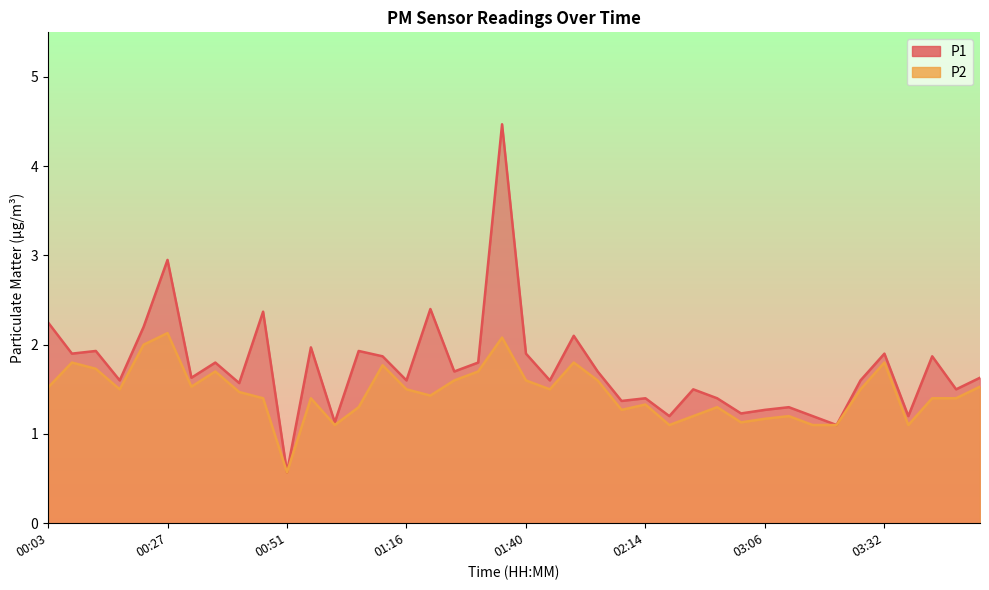

True or false: P1 and P2 cross at least once.

False